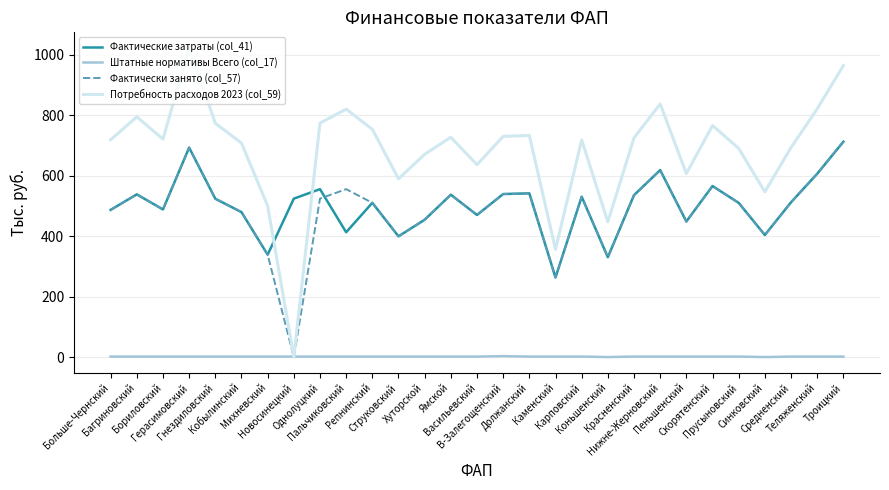

In Фактические затраты (col_41), how many points are higher than both neighbors (excluding endpoints)?

9